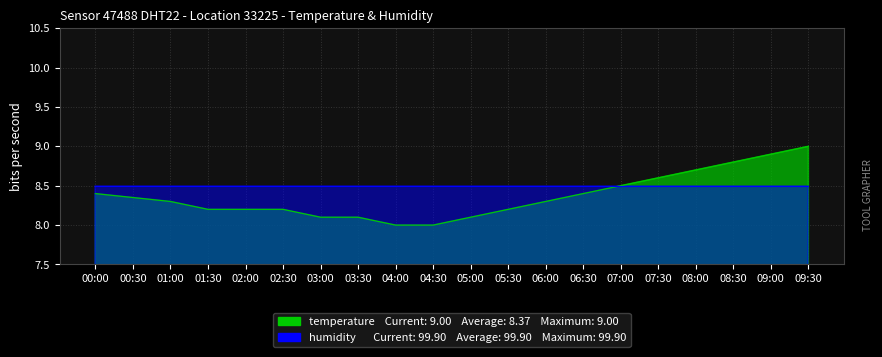

What is the change in value from 04:00 to 08:30?

+0.8